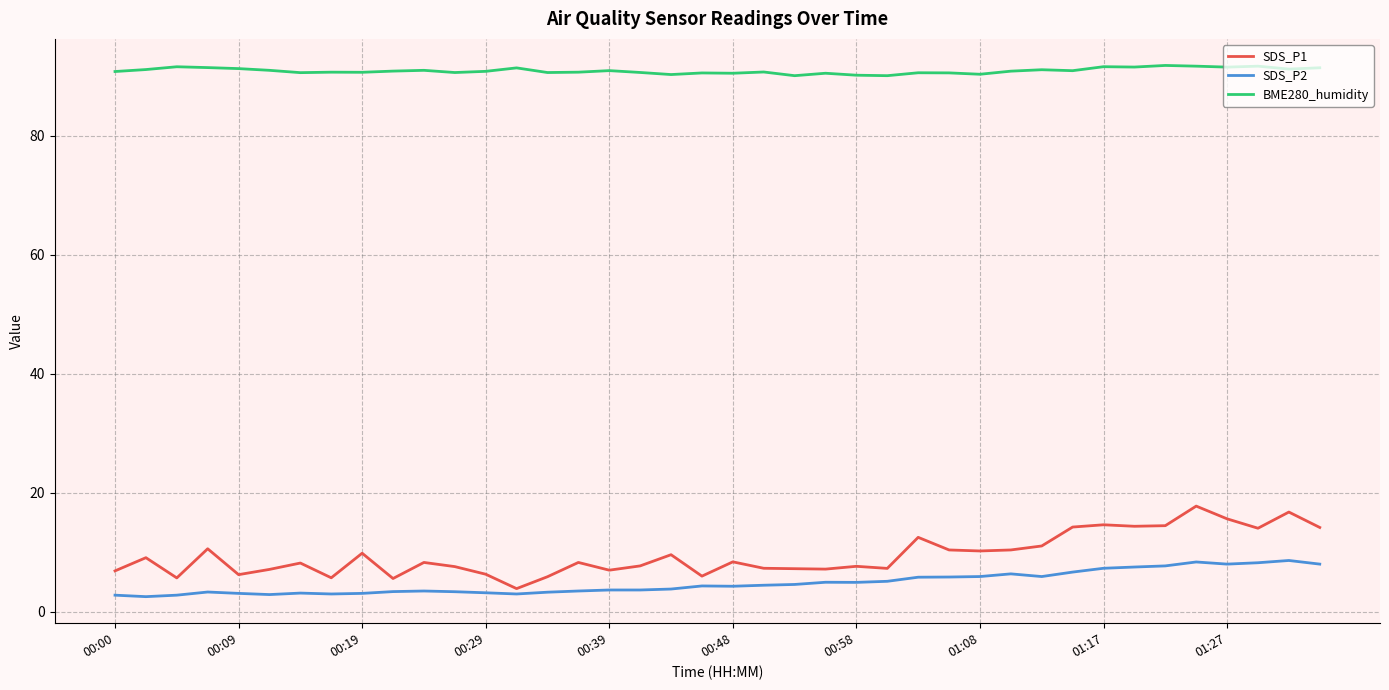

Which series has the largest total across all categories?

BME280_humidity